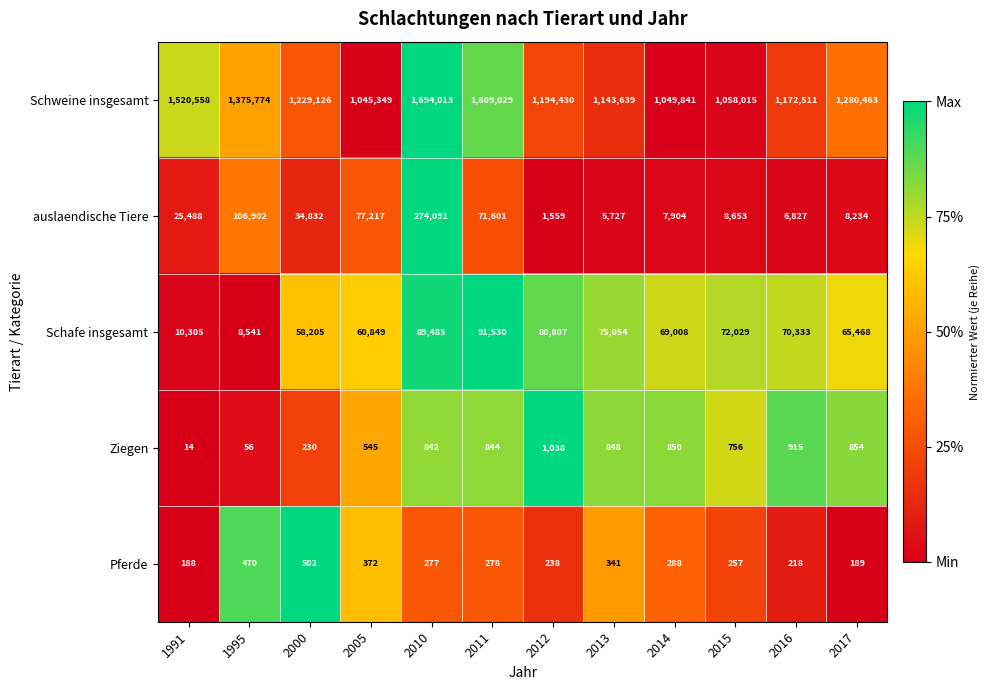

Which series changed the most between 1991 and 2010?

auslaendische Tiere